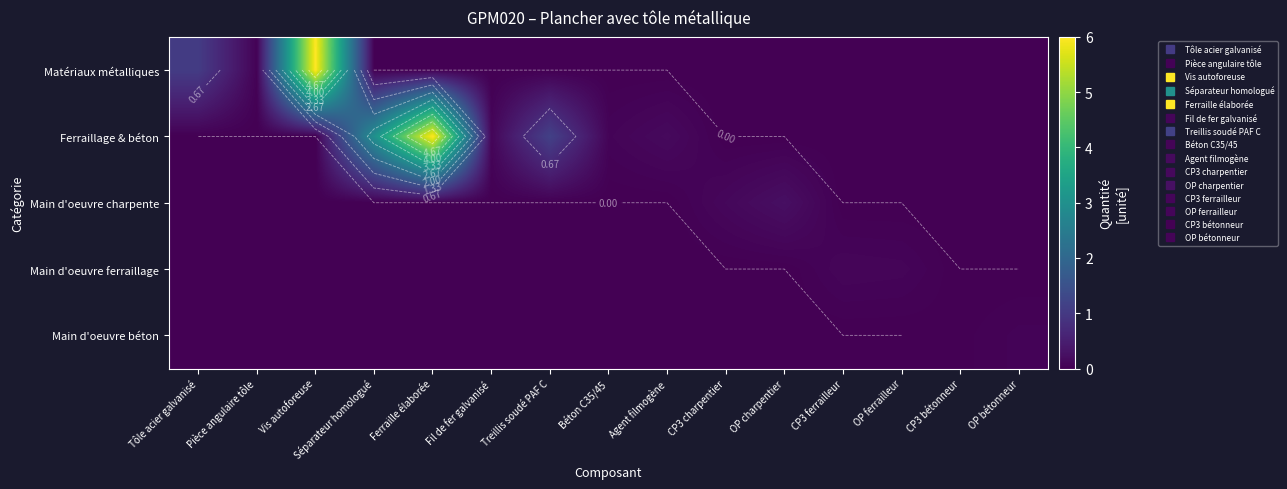

The Main d'oeuvre ferraillage series shows 0.0 at Tôle acier galvanisé. True or false?

True